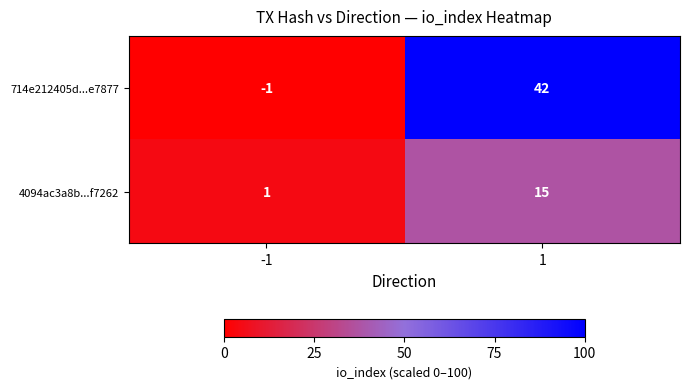

Rank the series by their average value, from highest to lowest.

714e212405d...e7877, 4094ac3a8b...f7262